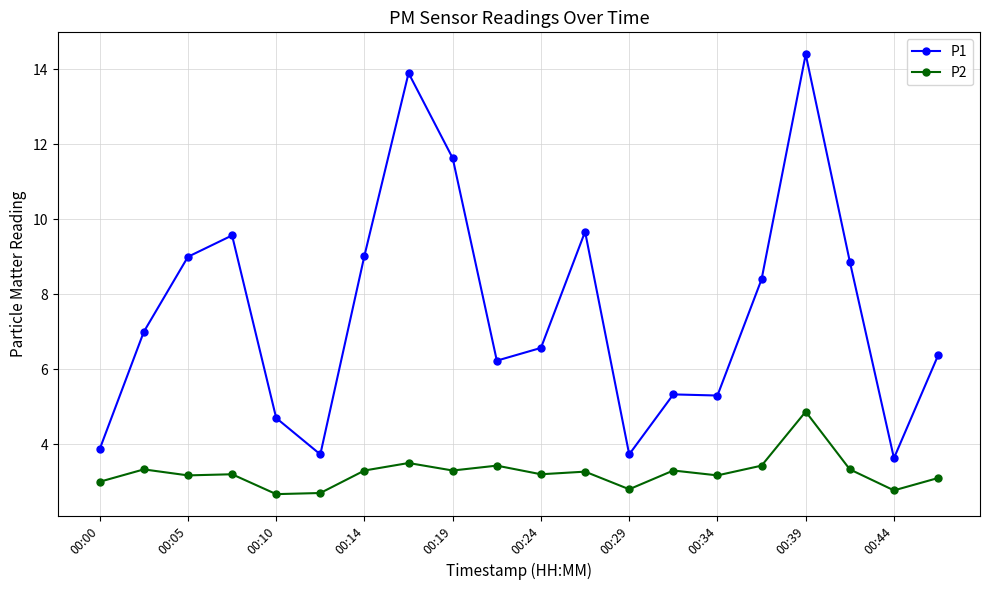

Which series has the widest spread of values?

P1